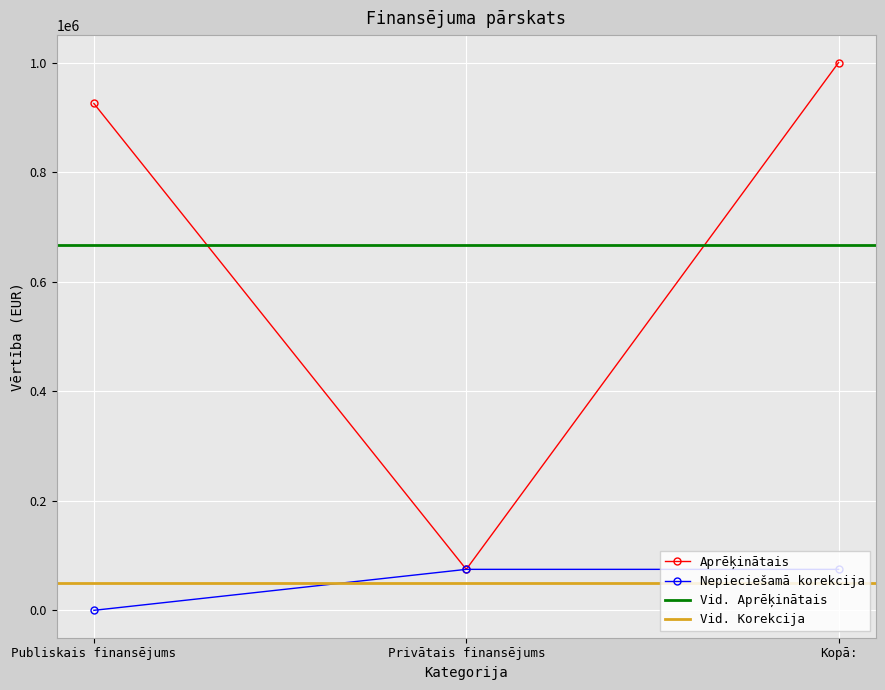

What is the sum of all Aprēķinātais values?

2000000.0